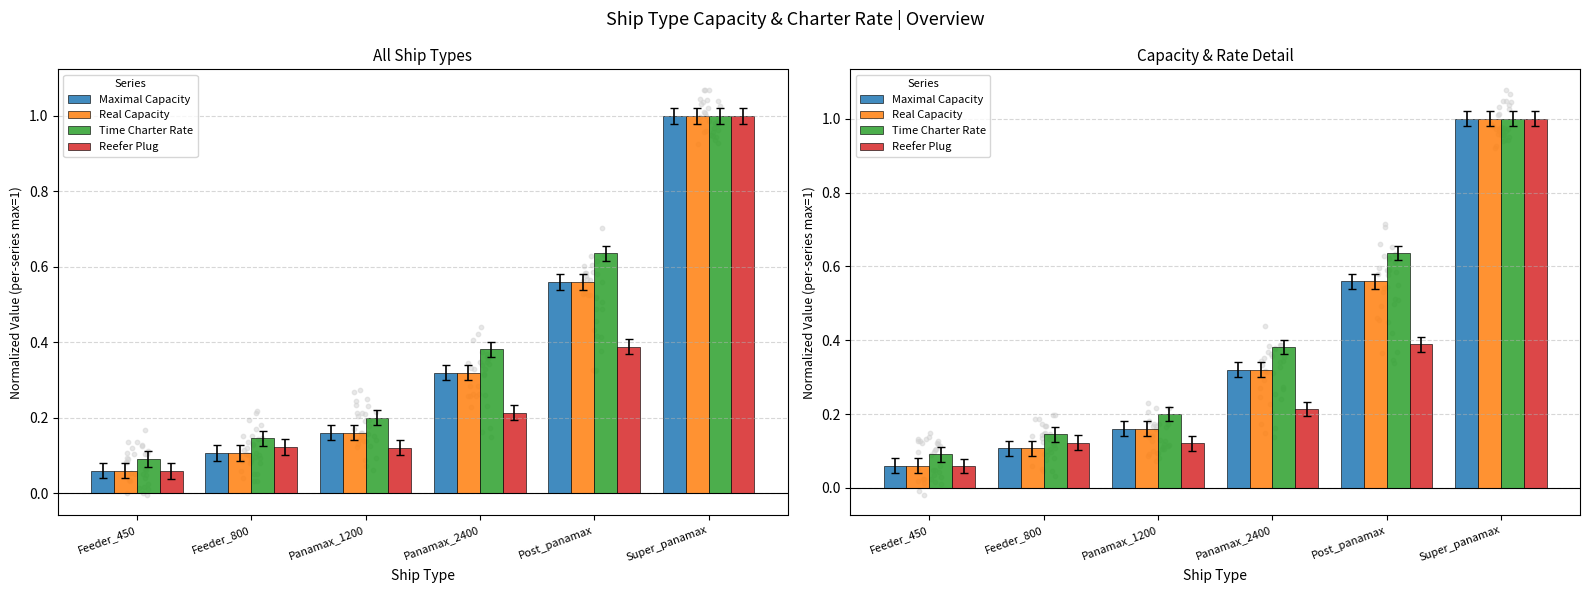

Is the value of Maximal Capacity at Feeder_800 greater than the value of Reefer Plug at Feeder_450?

Yes